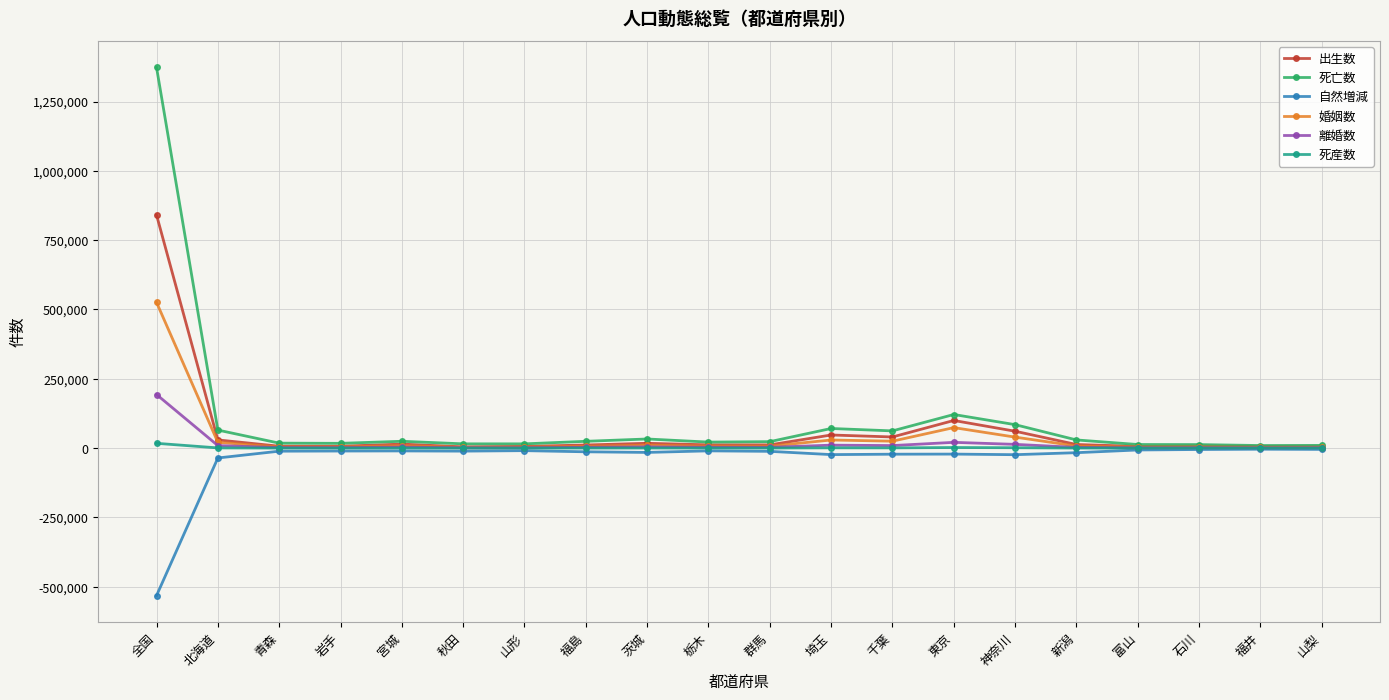

True or false: 自然増減 has more than 1 interior local peaks.

True